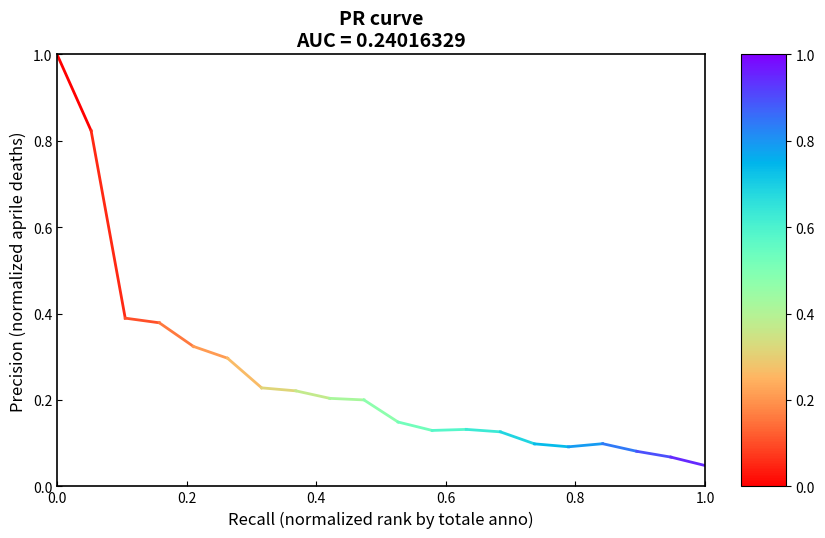

How many series are shown in this chart?

1